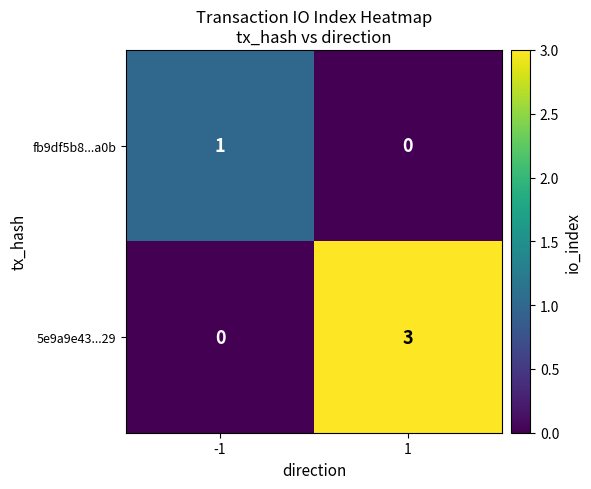

Which series has the widest spread of values?

5e9a9e43...29